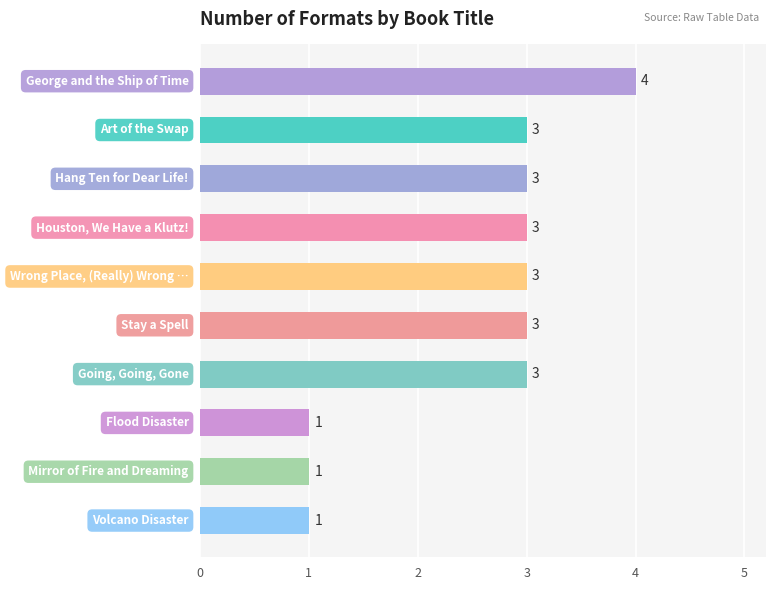

Count the values in the range 1 to 3.

9